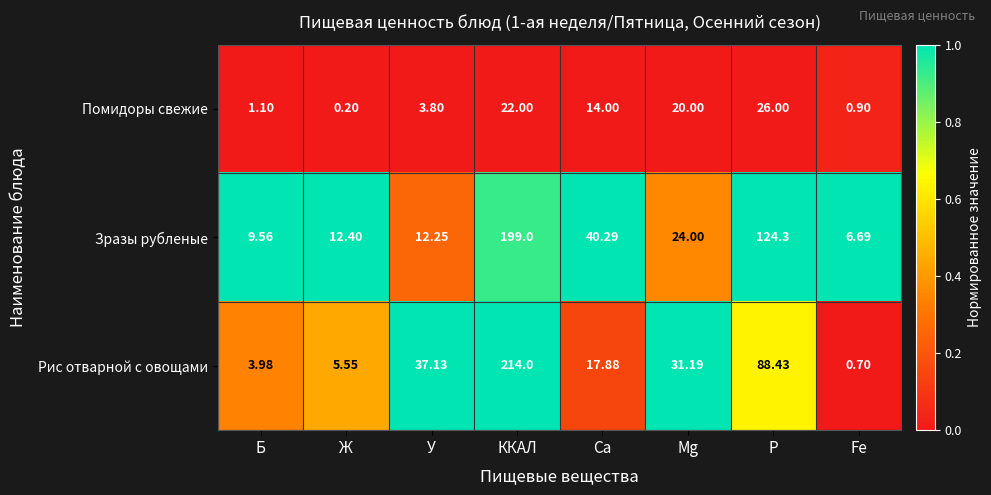

Which category has the highest value across all series?

ККАЛ